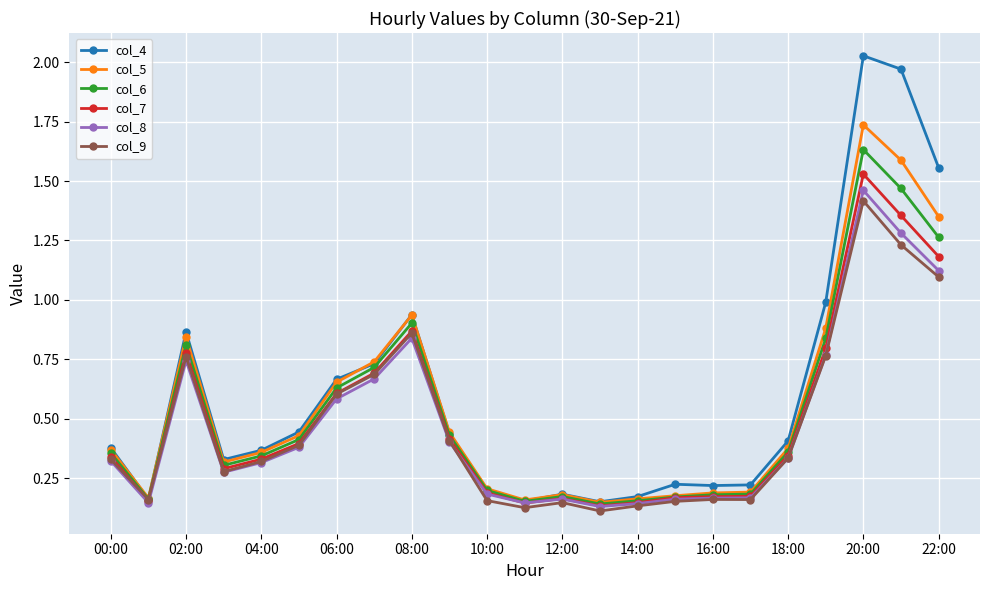

In col_9, how many points are lower than both neighbors (excluding endpoints)?

5